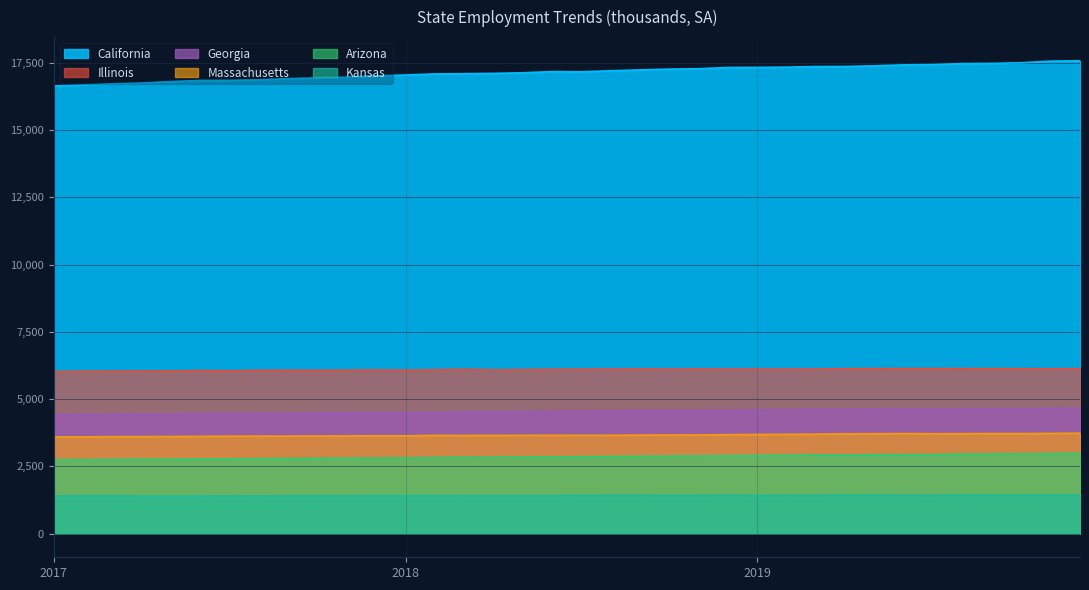

True or false: Kansas and Massachusetts cross at least once.

False